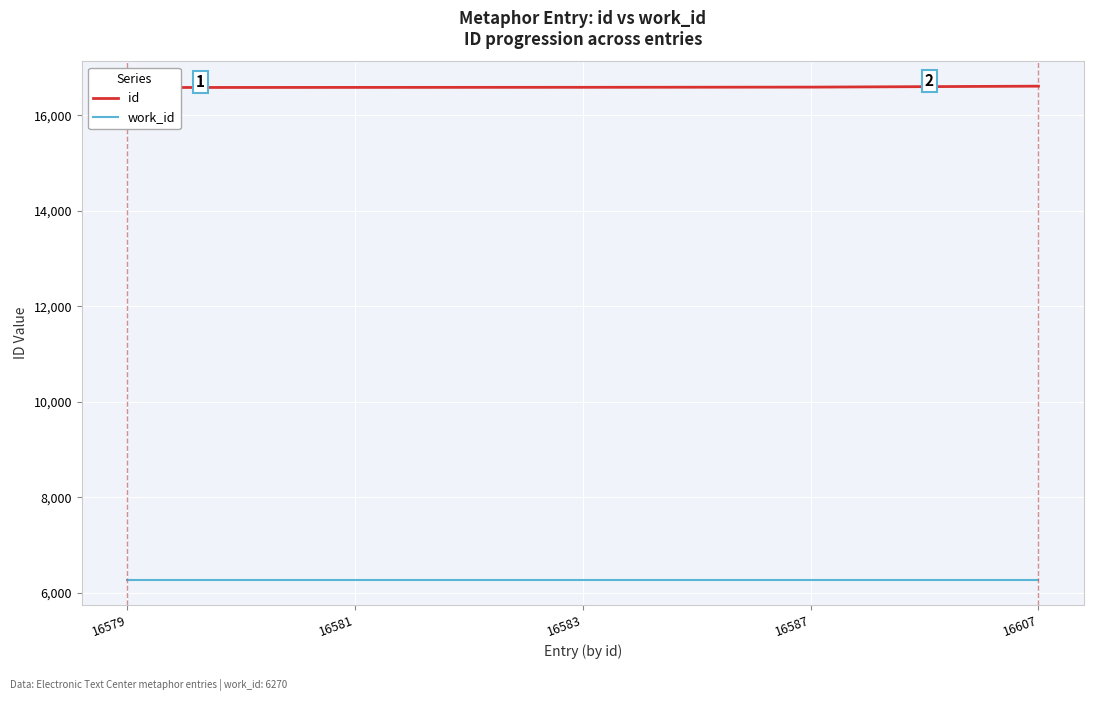

The id series shows 6474 at 16607. True or false?

False